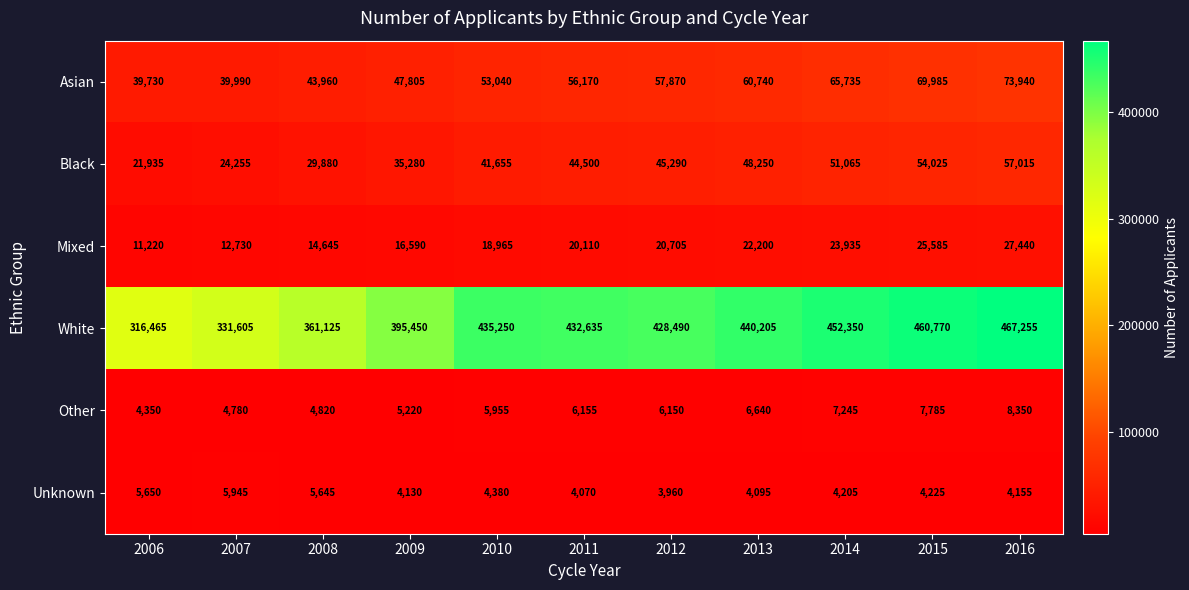

Count the number of data series in this chart.

6